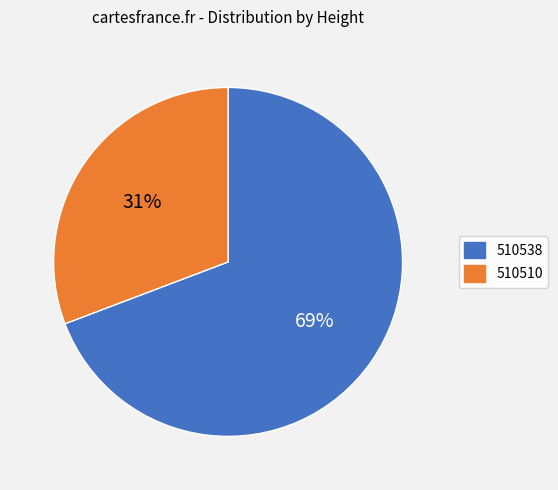

To the nearest percent, what is the average slice percentage?

50%